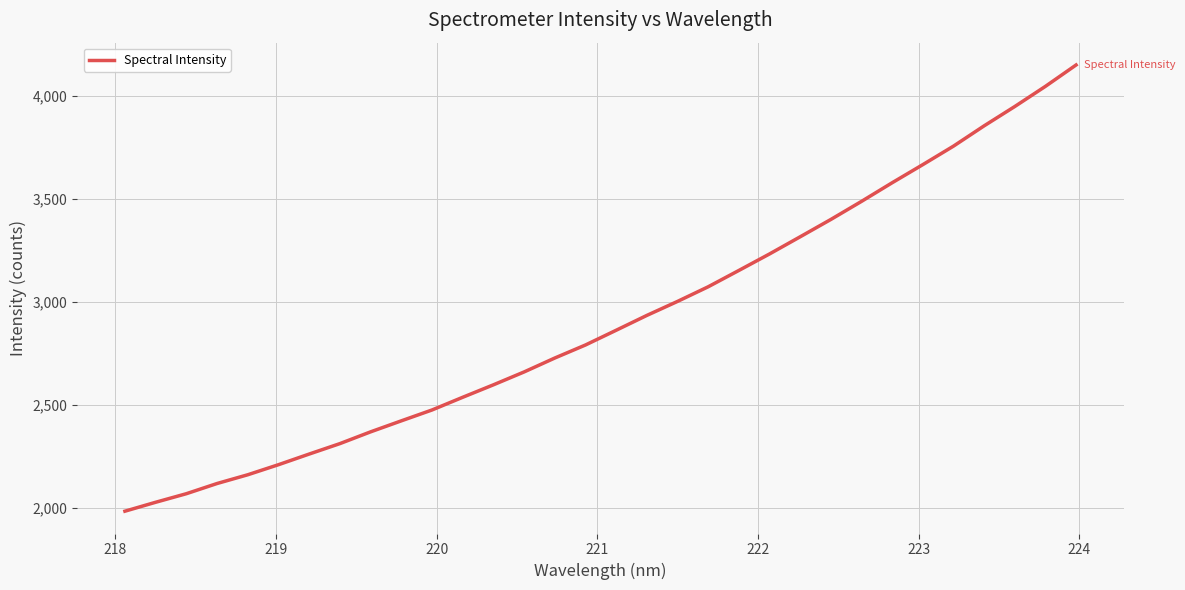

What is the average value?

2913.3